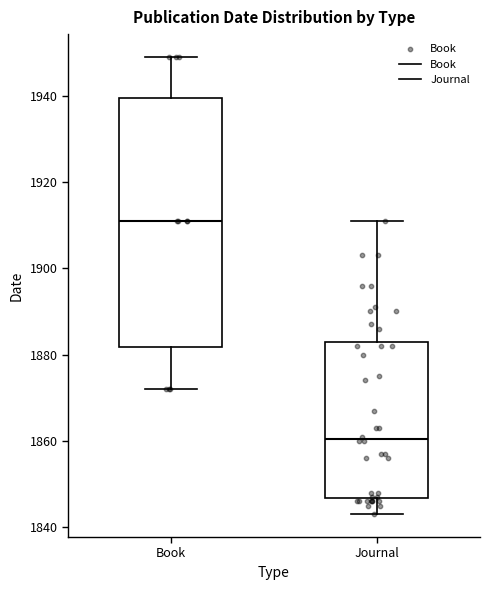

Comparing the boxes themselves (not the whiskers), which one is the tallest?

Book